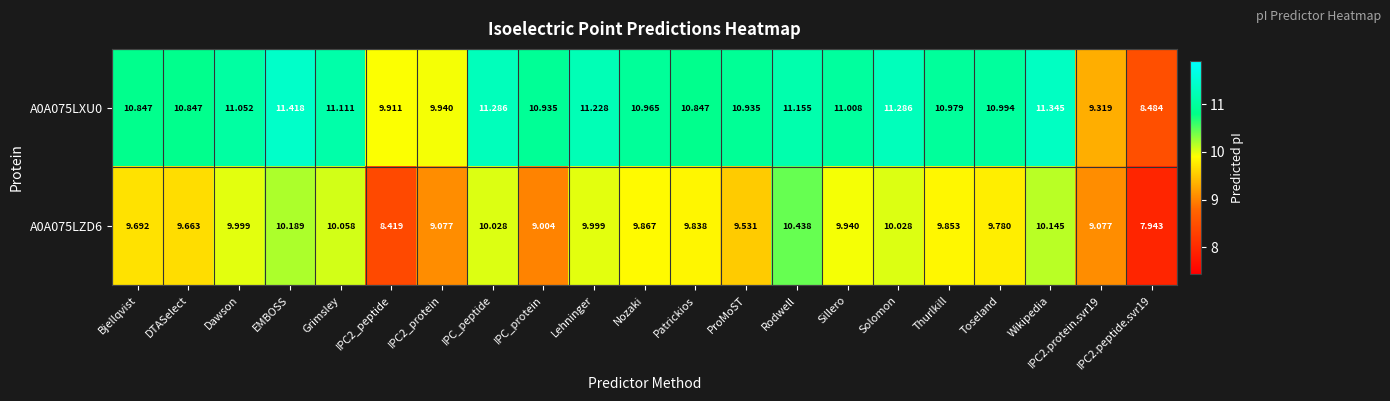

At which category is the sum across all series the highest?

EMBOSS